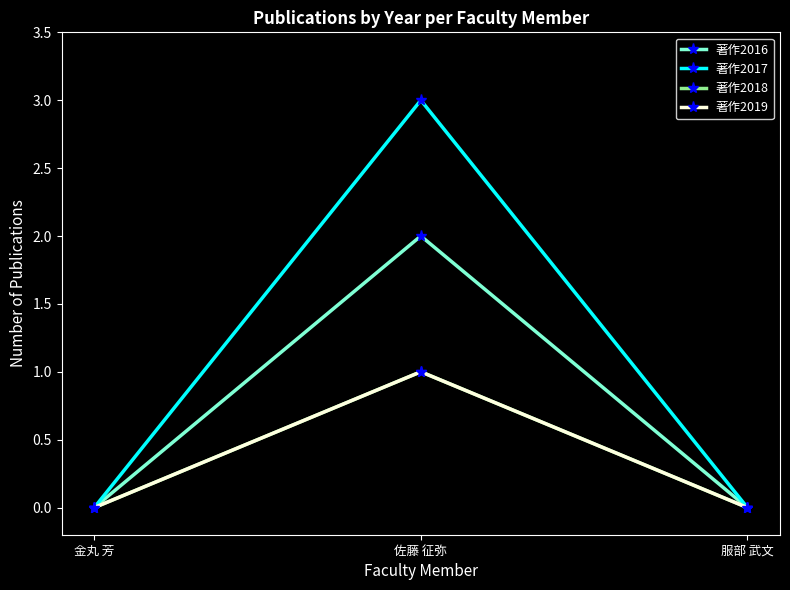

What are all the series names shown in the legend?

著作2016, 著作2017, 著作2018, 著作2019